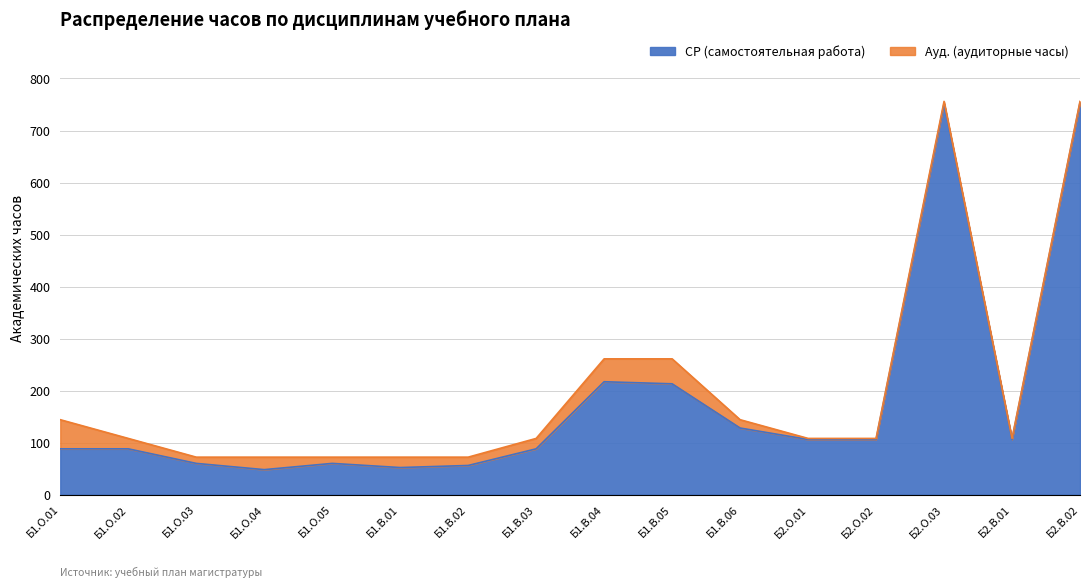

How many data points are less than 106?

8